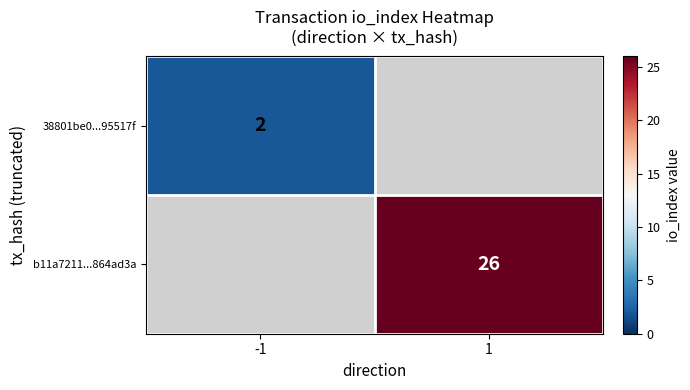

Which category has the lowest value across all series?

-1